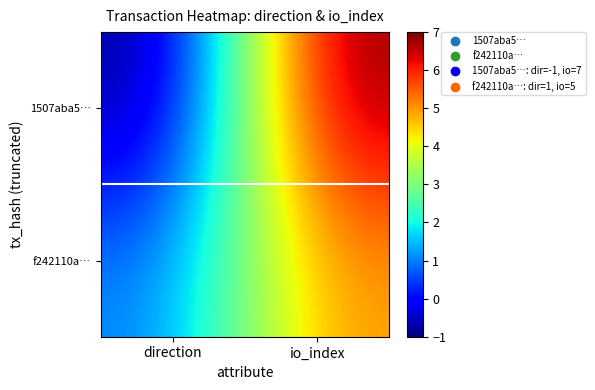

What is the minimum value shown in the chart?

-1